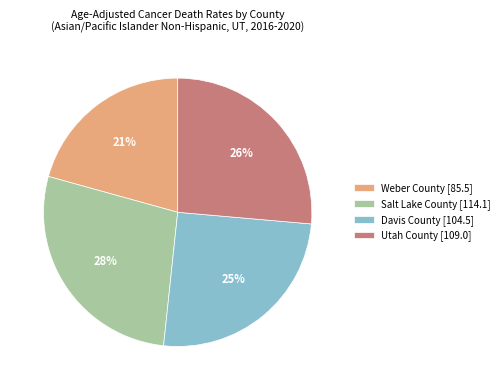

To the nearest percent, what portion does Utah County represent?

26%